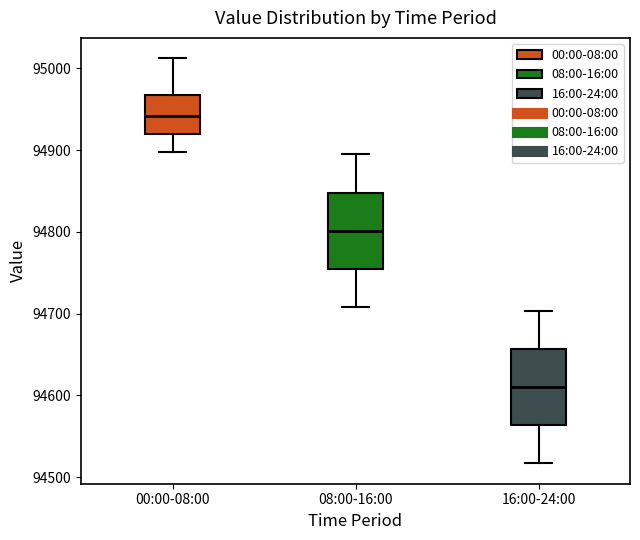

Which box has the highest median line?

00:00-08:00